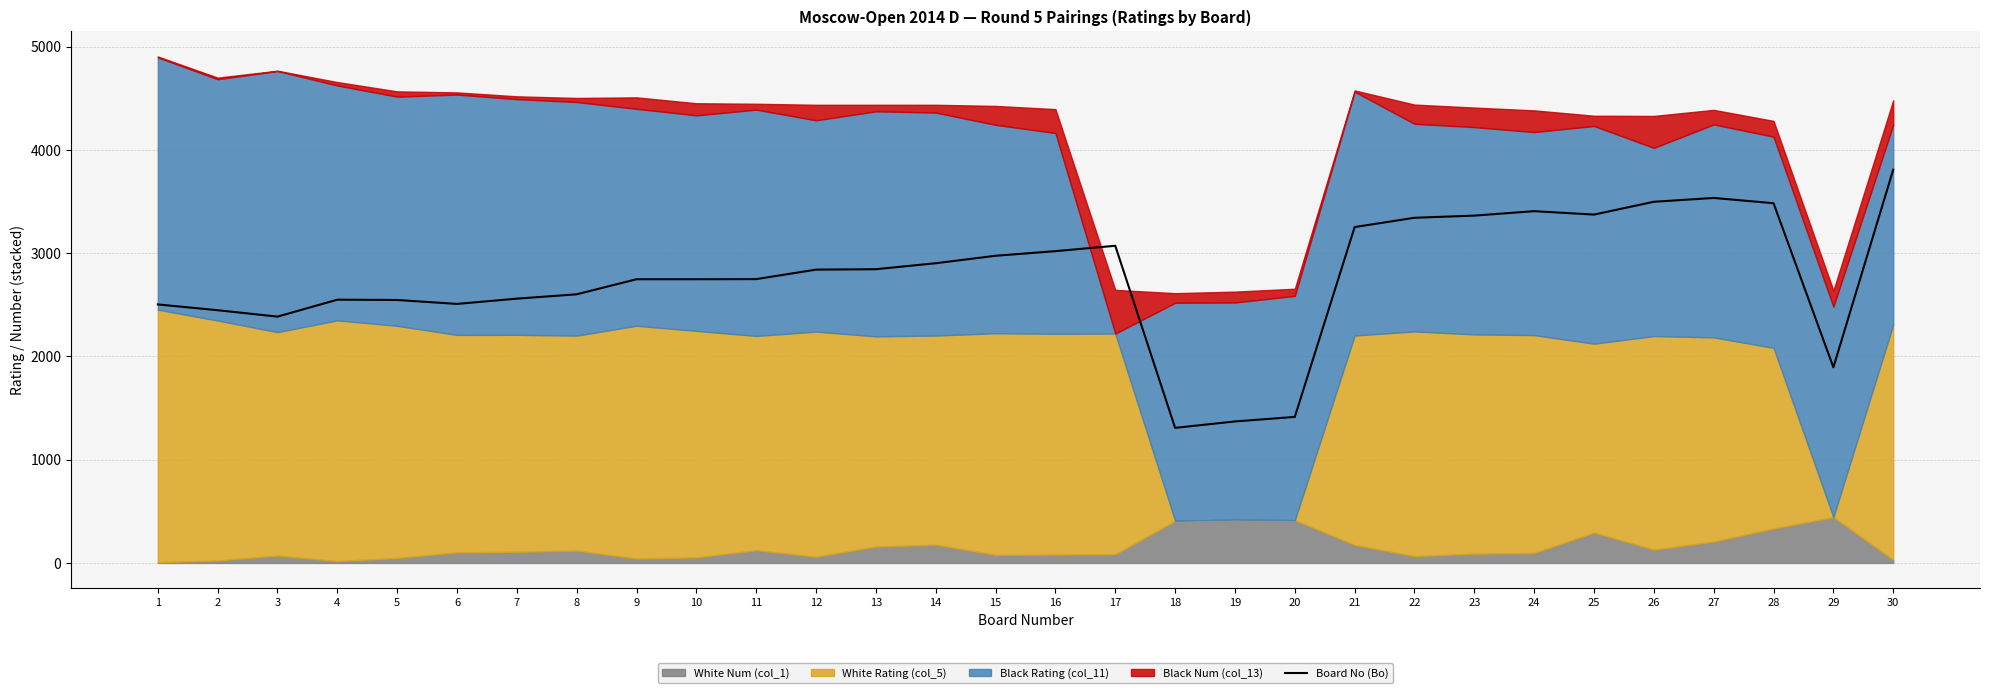

How many values are below 2840?

15